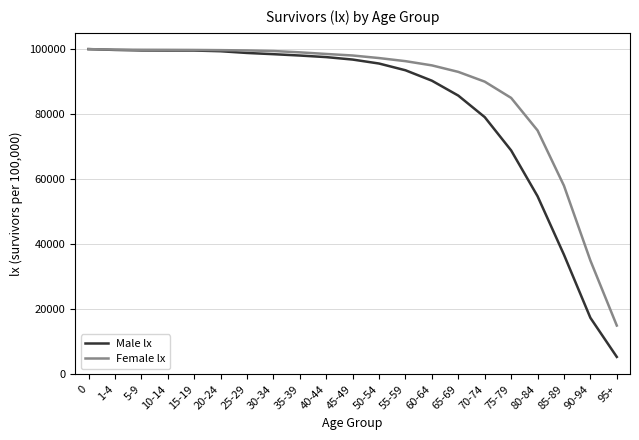

What position from the right is 40-44?

12